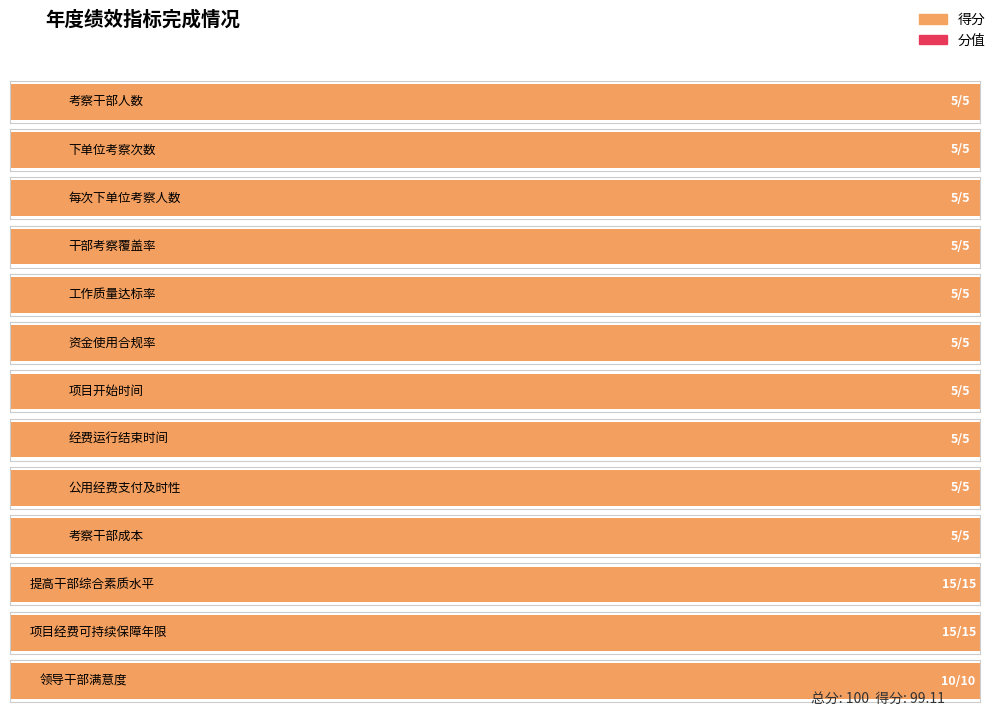

What is the difference between the maximum and minimum values in the 得分 series?

10